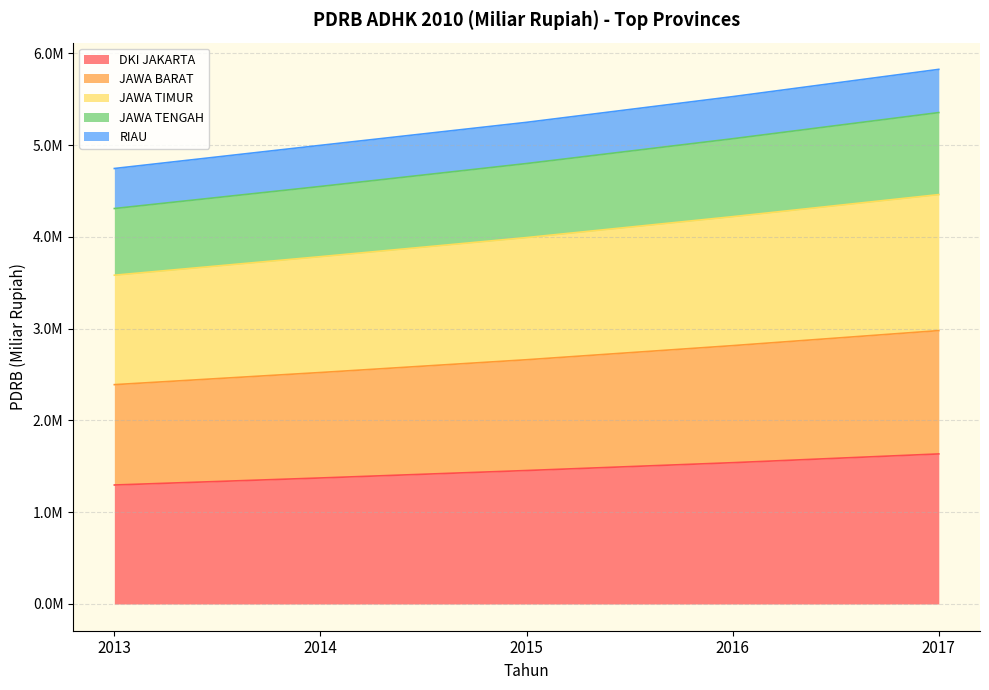

What is the difference between the maximum and second lowest values in the DKI JAKARTA series?

261977.5